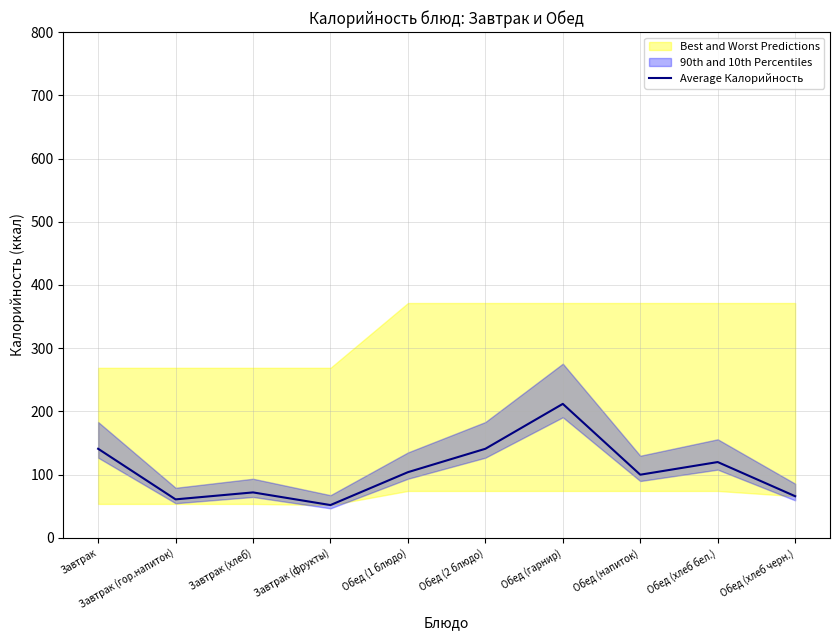

Is this an area chart (filled region under the line)?

No